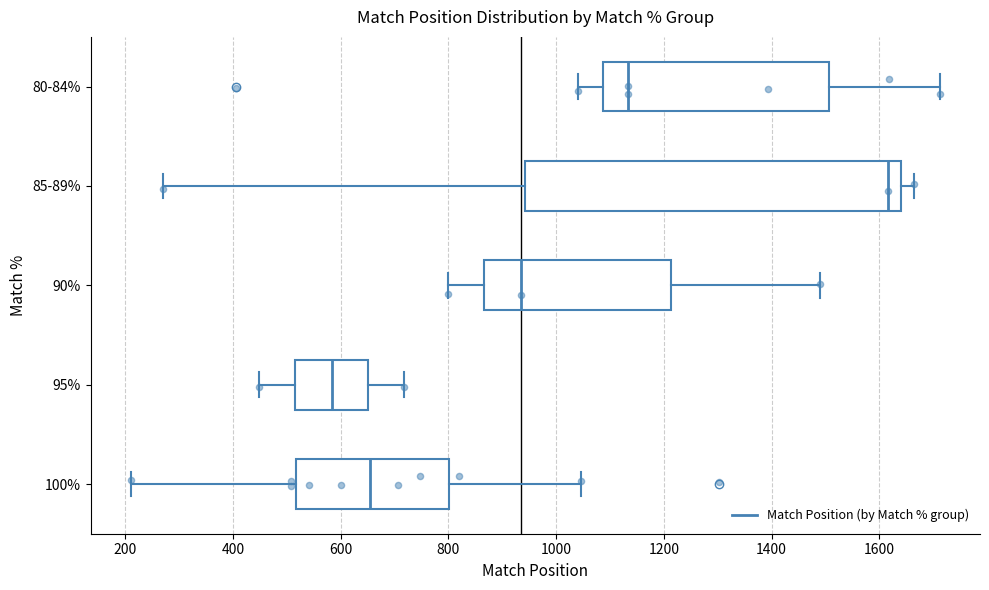

Which box's median line is the furthest to the left?

95%